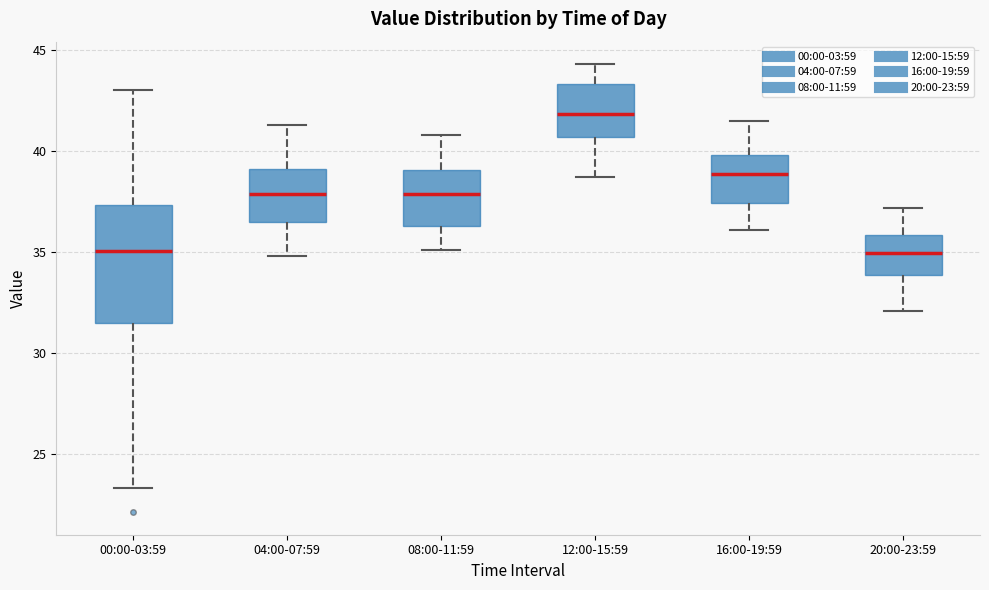

Reading left to right, transcribe this box plot: for each box, give where its median line is, the range the box spans, and where its two whiskers end, as read against the y-axis. The values are not printed on the chart, so give them approximately, as read against the axis.

00:00-03:59: median 35.0, box 31.5 to 37.5, whiskers 23.5 to 43.0
04:00-07:59: median 38.0, box 36.5 to 39.0, whiskers 35.0 to 41.5
08:00-11:59: median 38.0, box 36.5 to 39.0, whiskers 35.0 to 41.0
12:00-15:59: median 42.0, box 40.5 to 43.5, whiskers 38.5 to 44.5
16:00-19:59: median 39.0, box 37.5 to 40.0, whiskers 36.0 to 41.5
20:00-23:59: median 35.0, box 34.0 to 36.0, whiskers 32.0 to 37.0